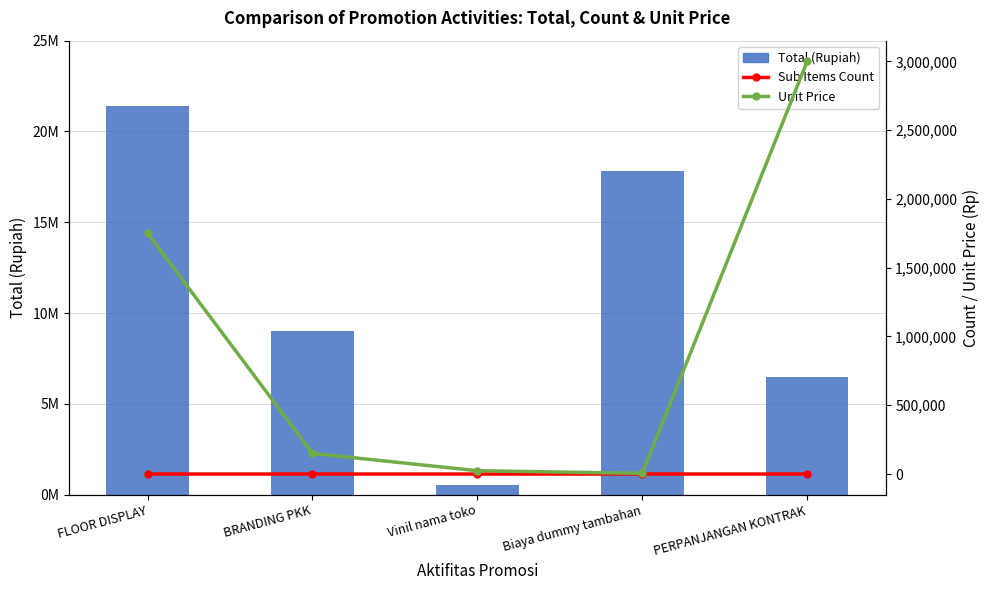

Rank the series by their maximum value, from highest to lowest.

Total (Rupiah), Unit Price, Sub Items Count